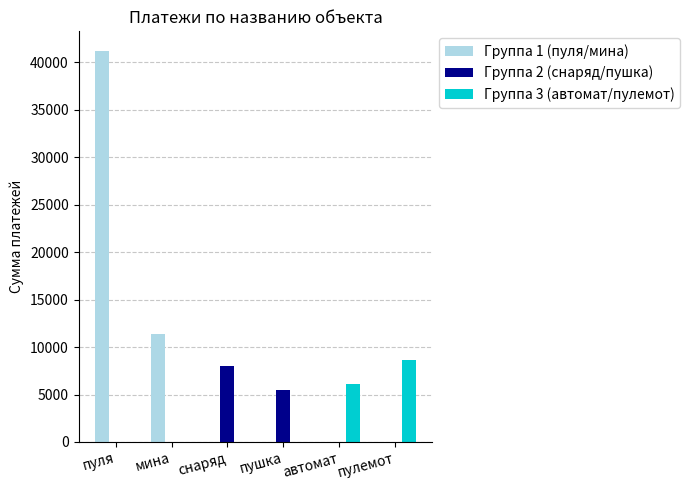

Reading left to right, what are all the values shown in this chart?

Группа 1 (пуля/мина): пуля=41221.0	мина=11388.0	снаряд=0.0	пушка=0.0	автомат=0.0	пулемот=0.0
Группа 2 (снаряд/пушка): пуля=0.0	мина=0.0	снаряд=7999.0	пушка=5499.0	автомат=0.0	пулемот=0.0
Группа 3 (автомат/пулемот): пуля=0.0	мина=0.0	снаряд=0.0	пушка=0.0	автомат=6152.2	пулемот=8666.0